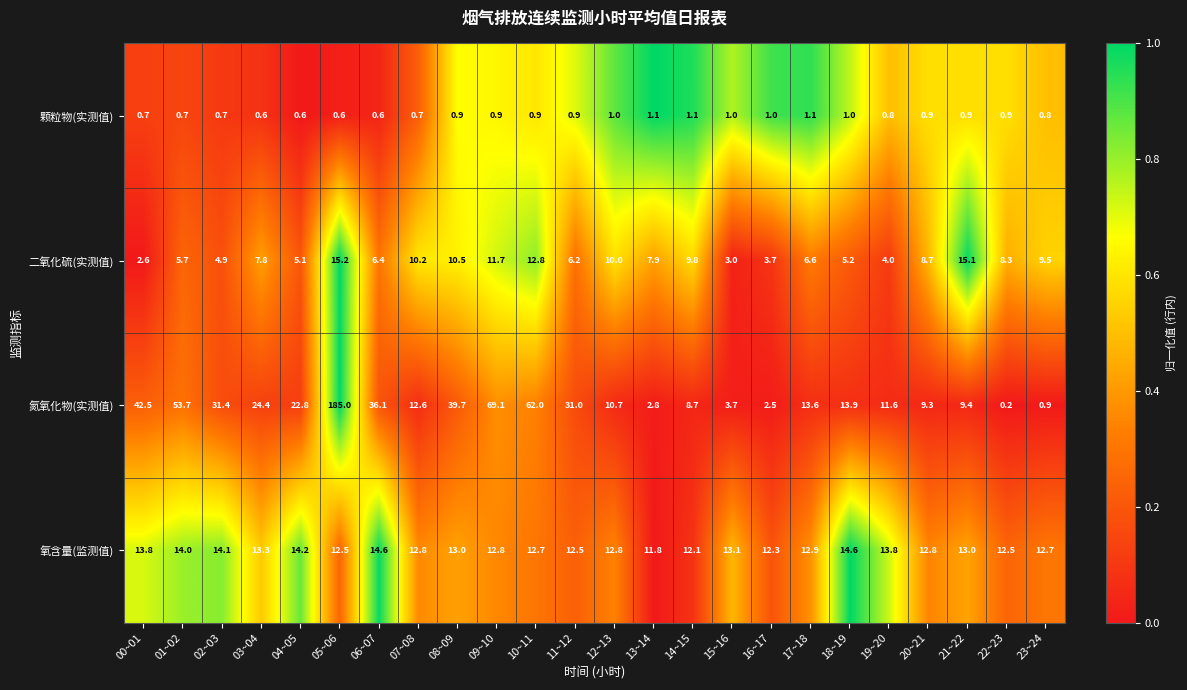

At which category is the sum across all series the highest?

05~06